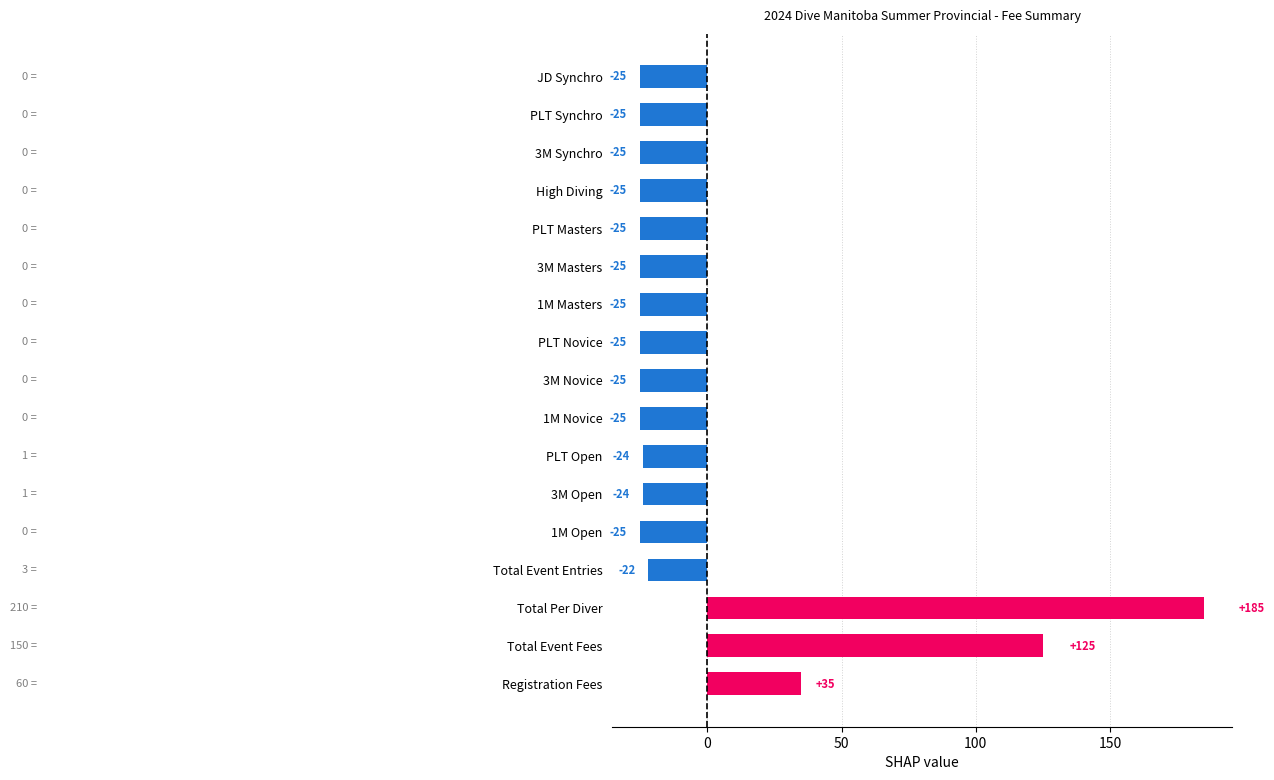

Which has a higher value, Total Per Diver or Total Event Entries?

Total Per Diver